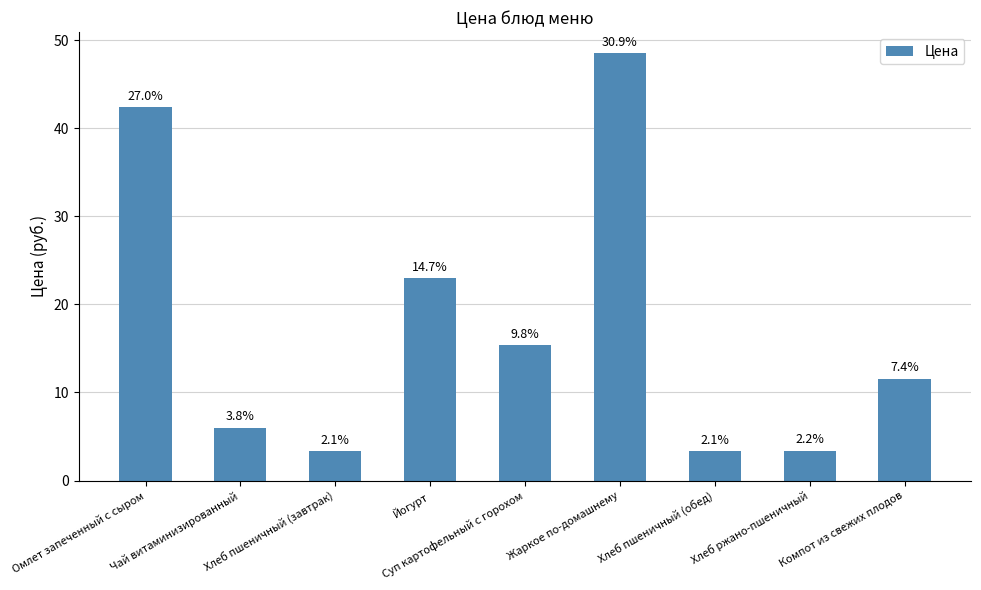

What is the approximate value at Хлеб пшеничный (завтрак)?

3.3